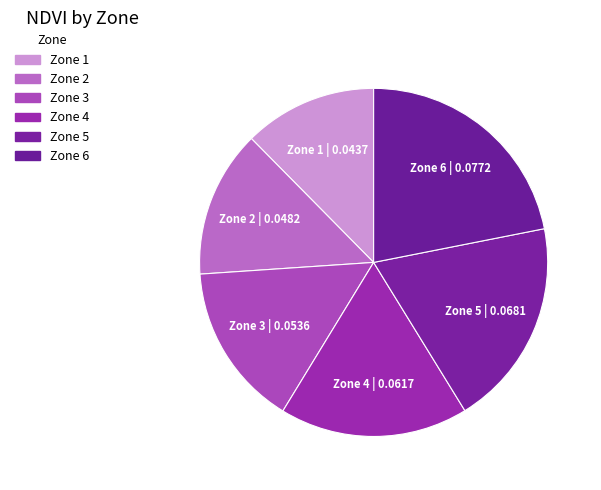

What is the smallest slice in the pie chart?

Zone 1